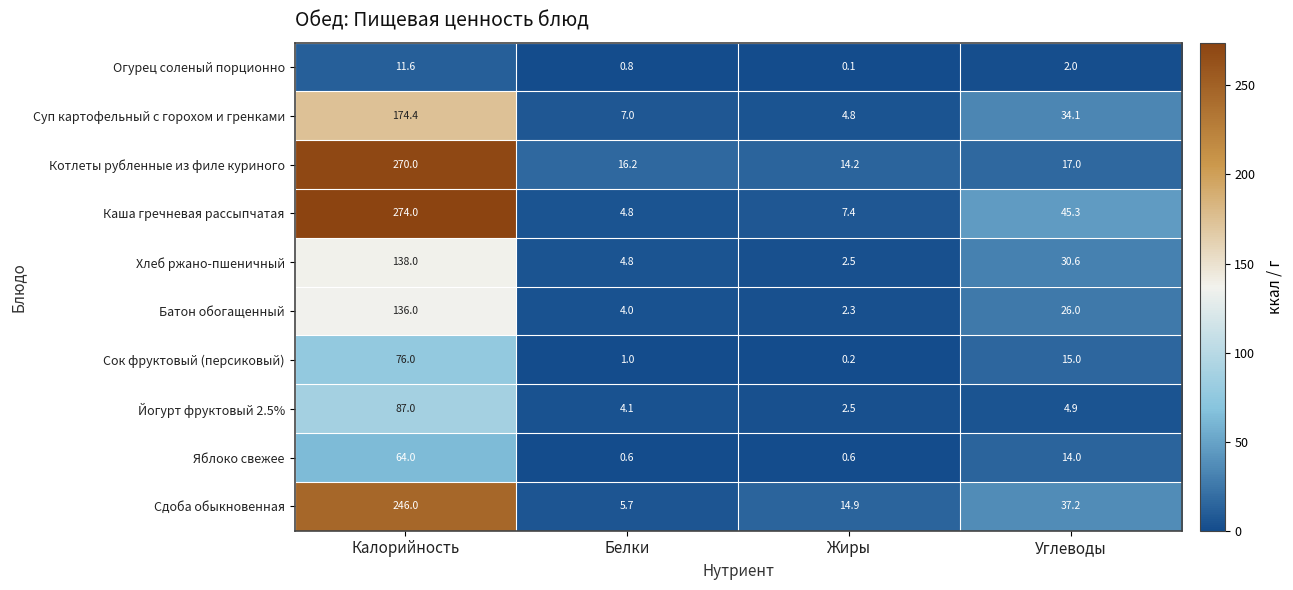

Between Калорийность and Углеводы, which series saw the biggest shift?

Котлеты рубленные из филе куриного